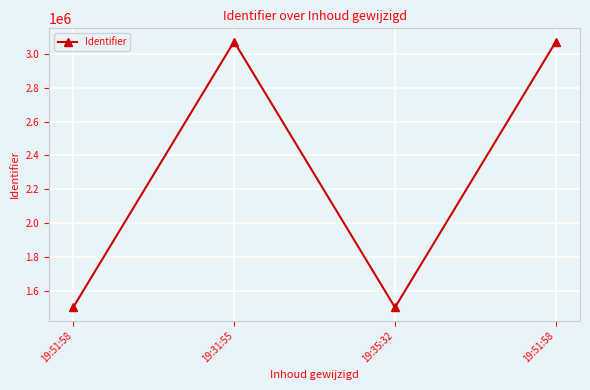

What is the label of the 4th point from the left?

19:51:58